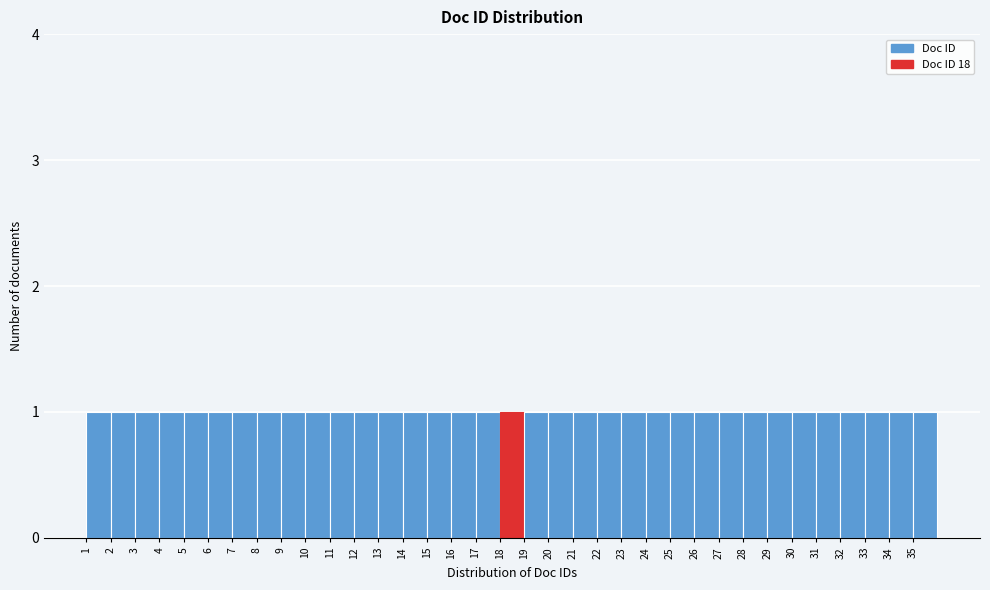

How tall is the bar that spans 27 to 28 on the x-axis? The values are not printed on the chart, so give them approximately, as read against the axis.

1